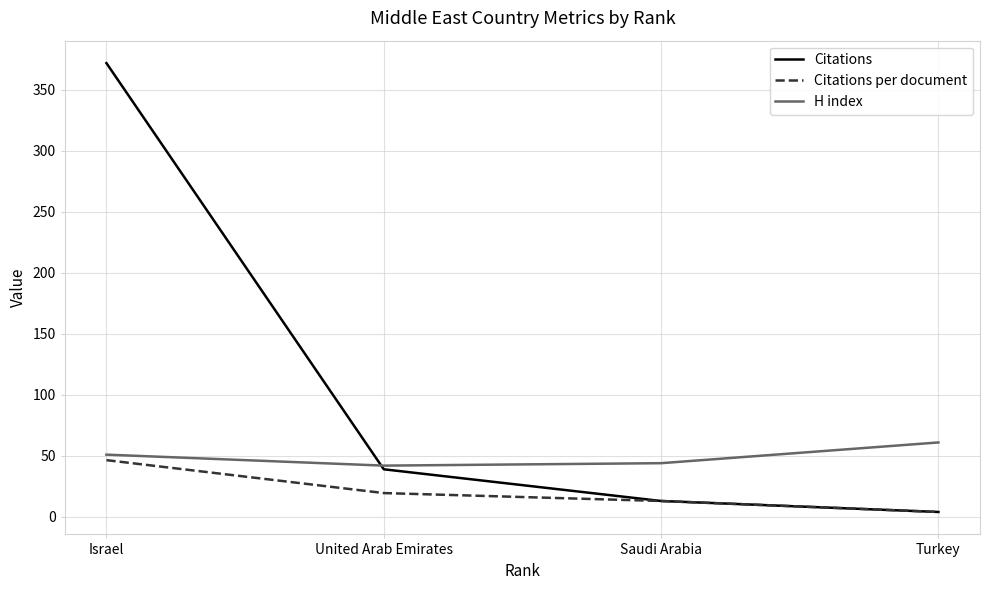

What are all the series names shown in the legend?

Citations, Citations per document, H index